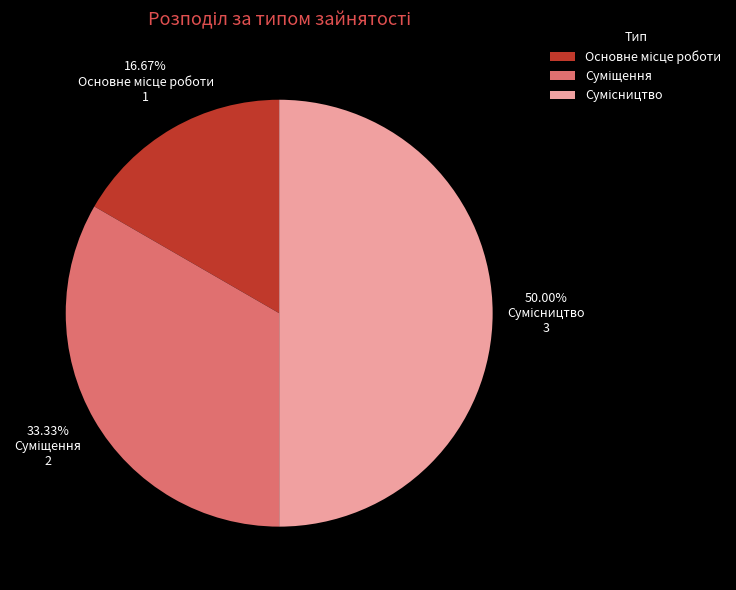

Combined, do Сумісництво and Основне місце роботи account for over 50%?

Yes